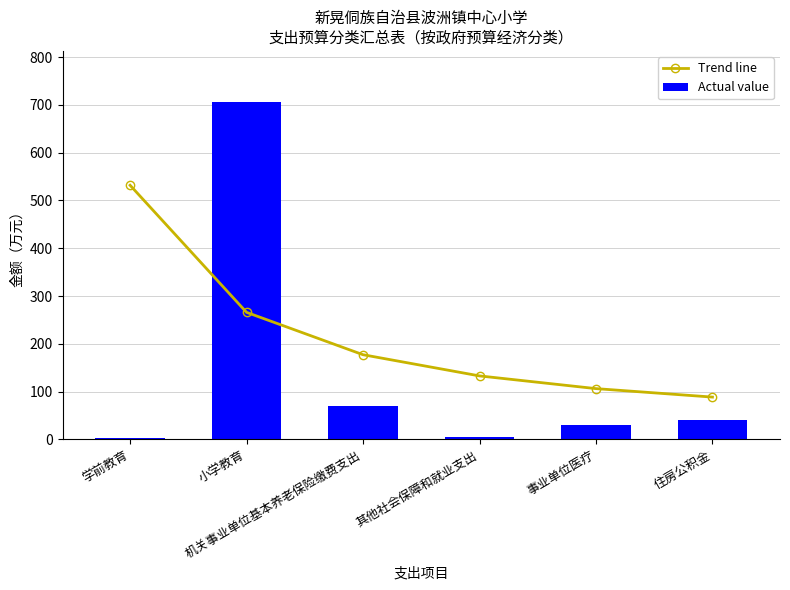

Are the bars grouped side by side (vs. stacked)?

Yes